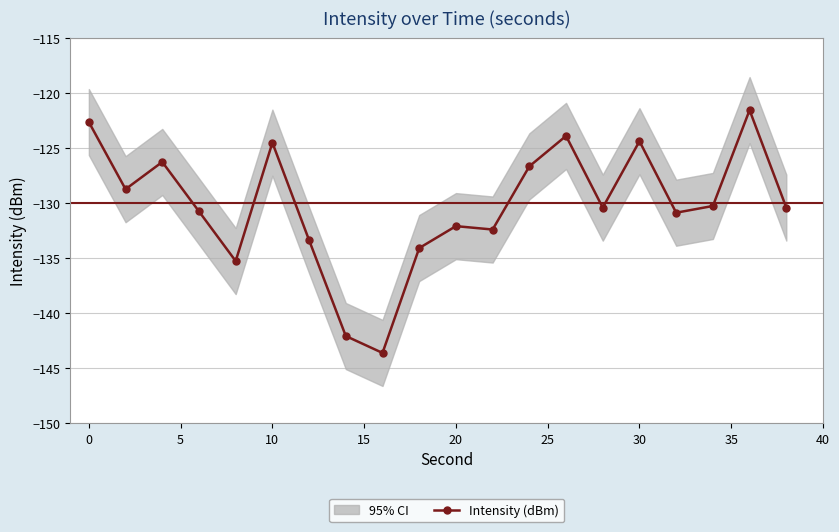

Reading right to left, extract all data points from this chart.

-130.4	-121.6	-130.3	-130.9	-124.4	-130.4	-123.9	-126.7	-132.4	-132.1	-134.1	-143.6	-142.1	-133.4	-124.5	-135.3	-130.8	-126.3	-128.8	-122.7